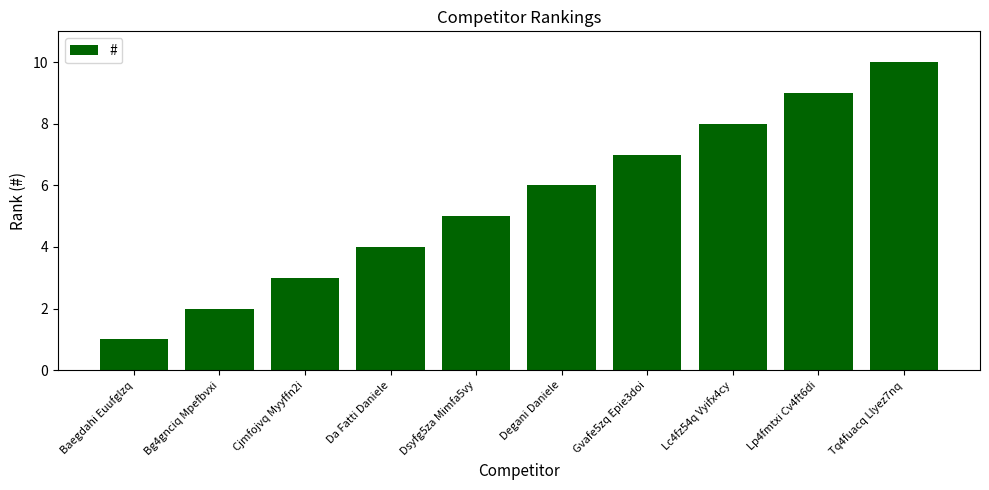

How many bars are there in total?

10